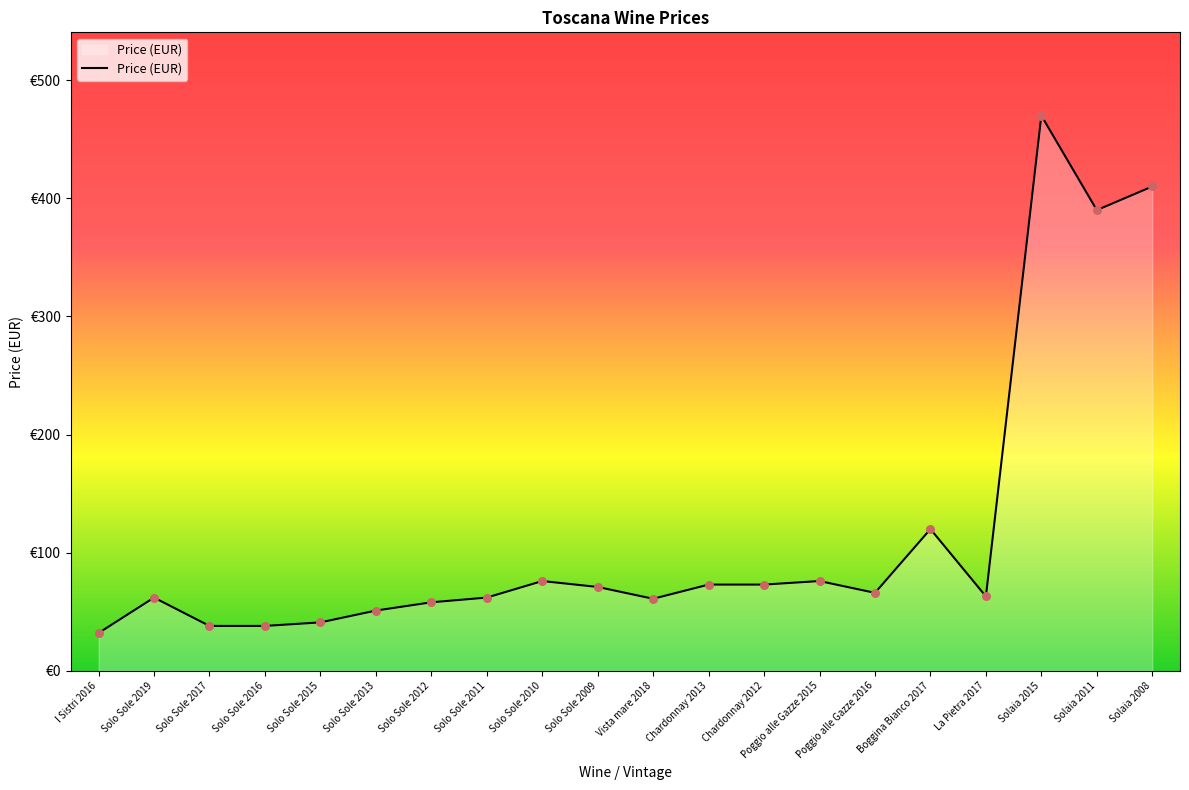

What is the ratio of the value at Boggina Bianco 2017 to the value at Solo Sole 2017?

3.2